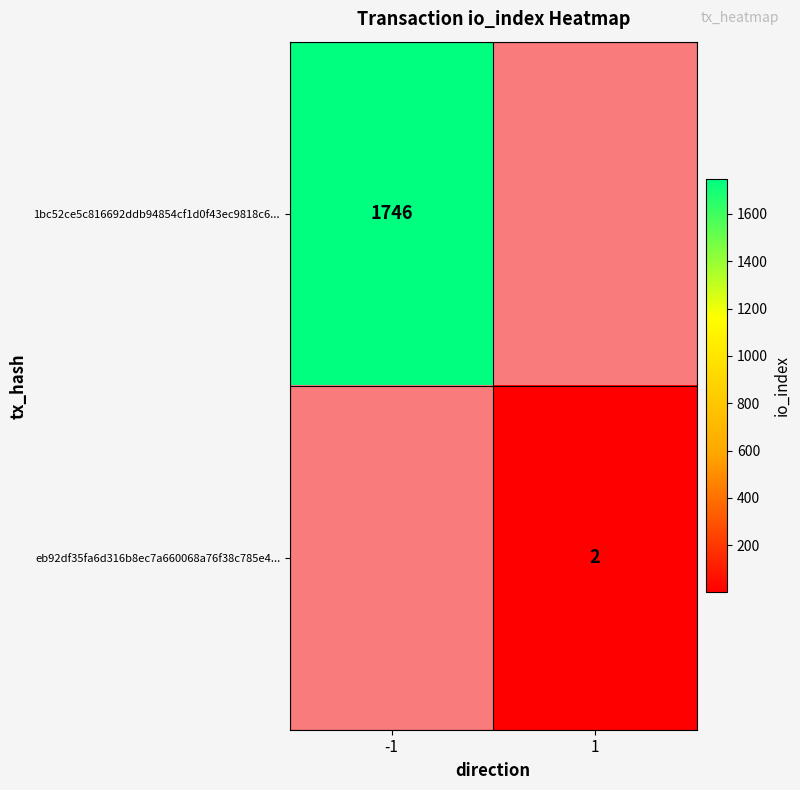

Is it true that 1bc52ce5c816692ddb94854cf1d0f43ec9818c6... equals 1193 at -1?

False